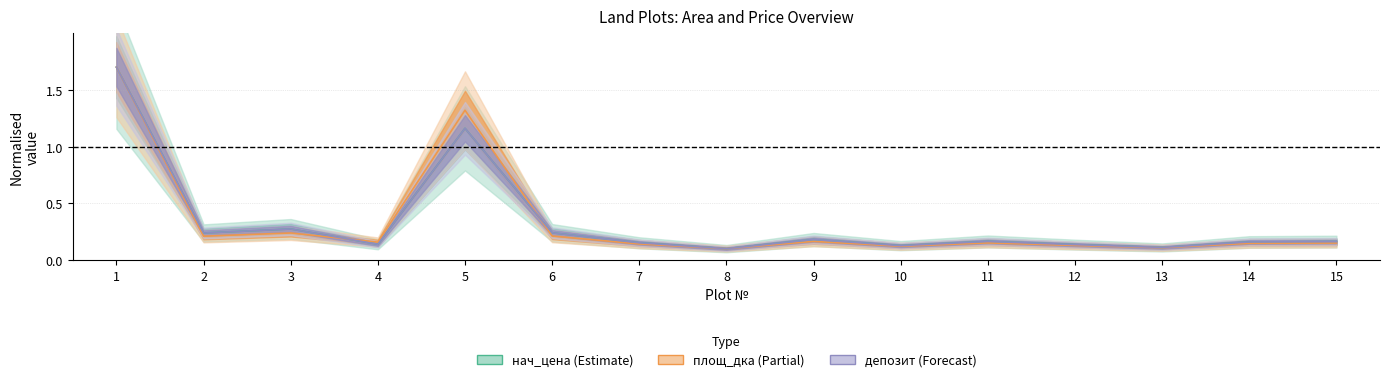

True or false: депозит has a value of 0.1 at 12.

True